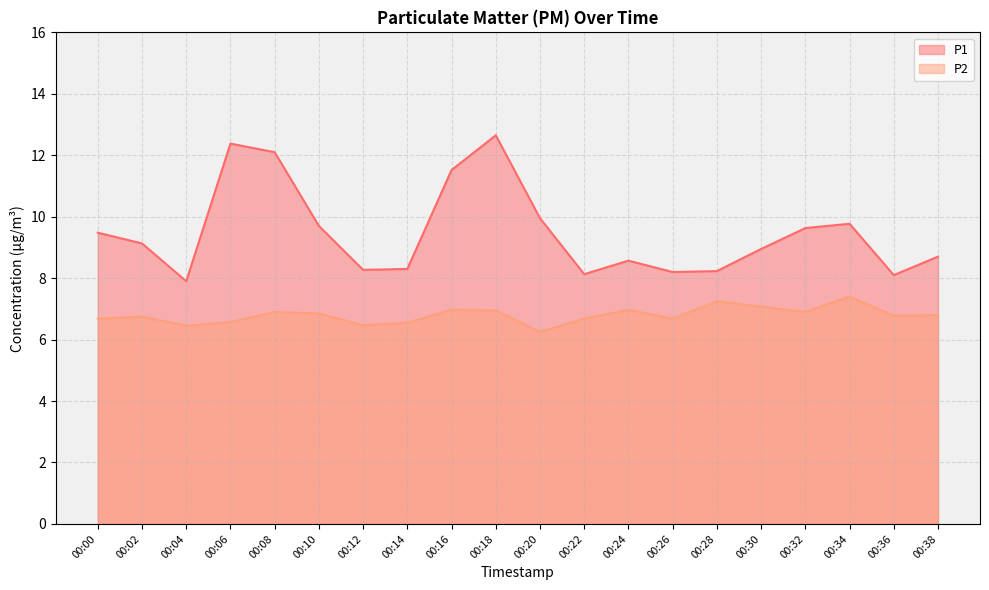

What is the total value across all series at 00:24?

15.5